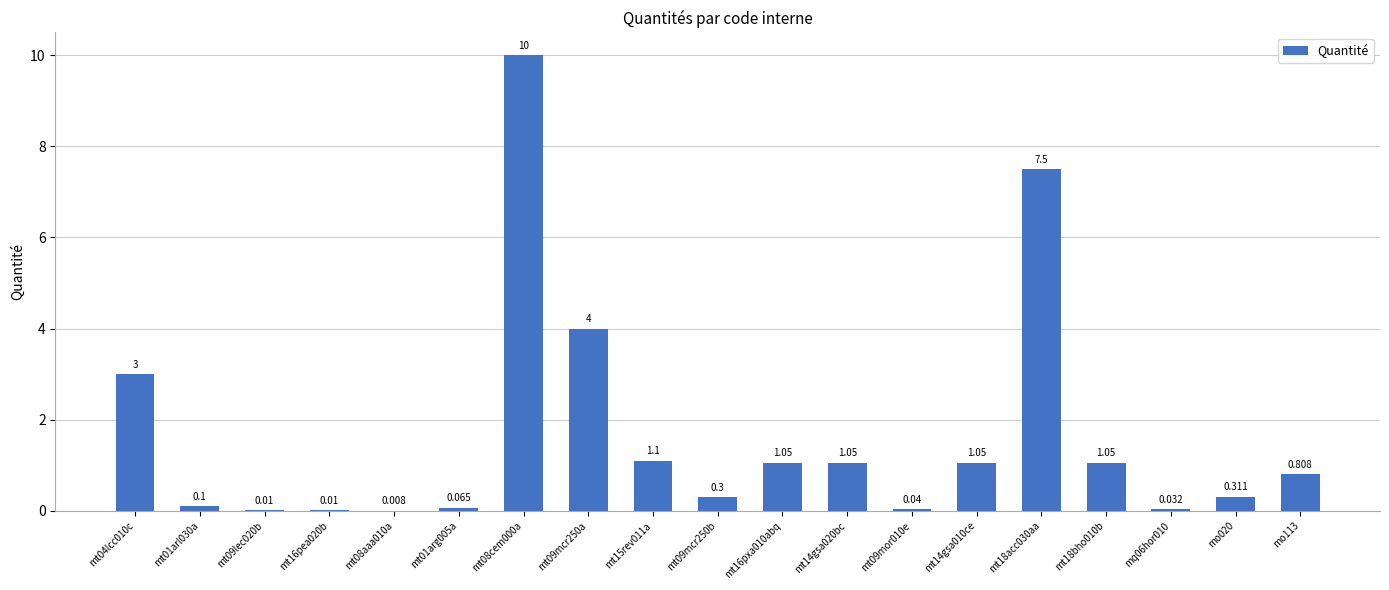

How many series are shown in this chart?

1